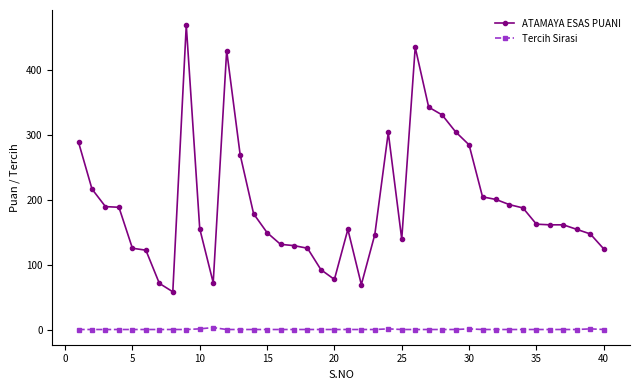

Is this an area chart (filled region under the line)?

No